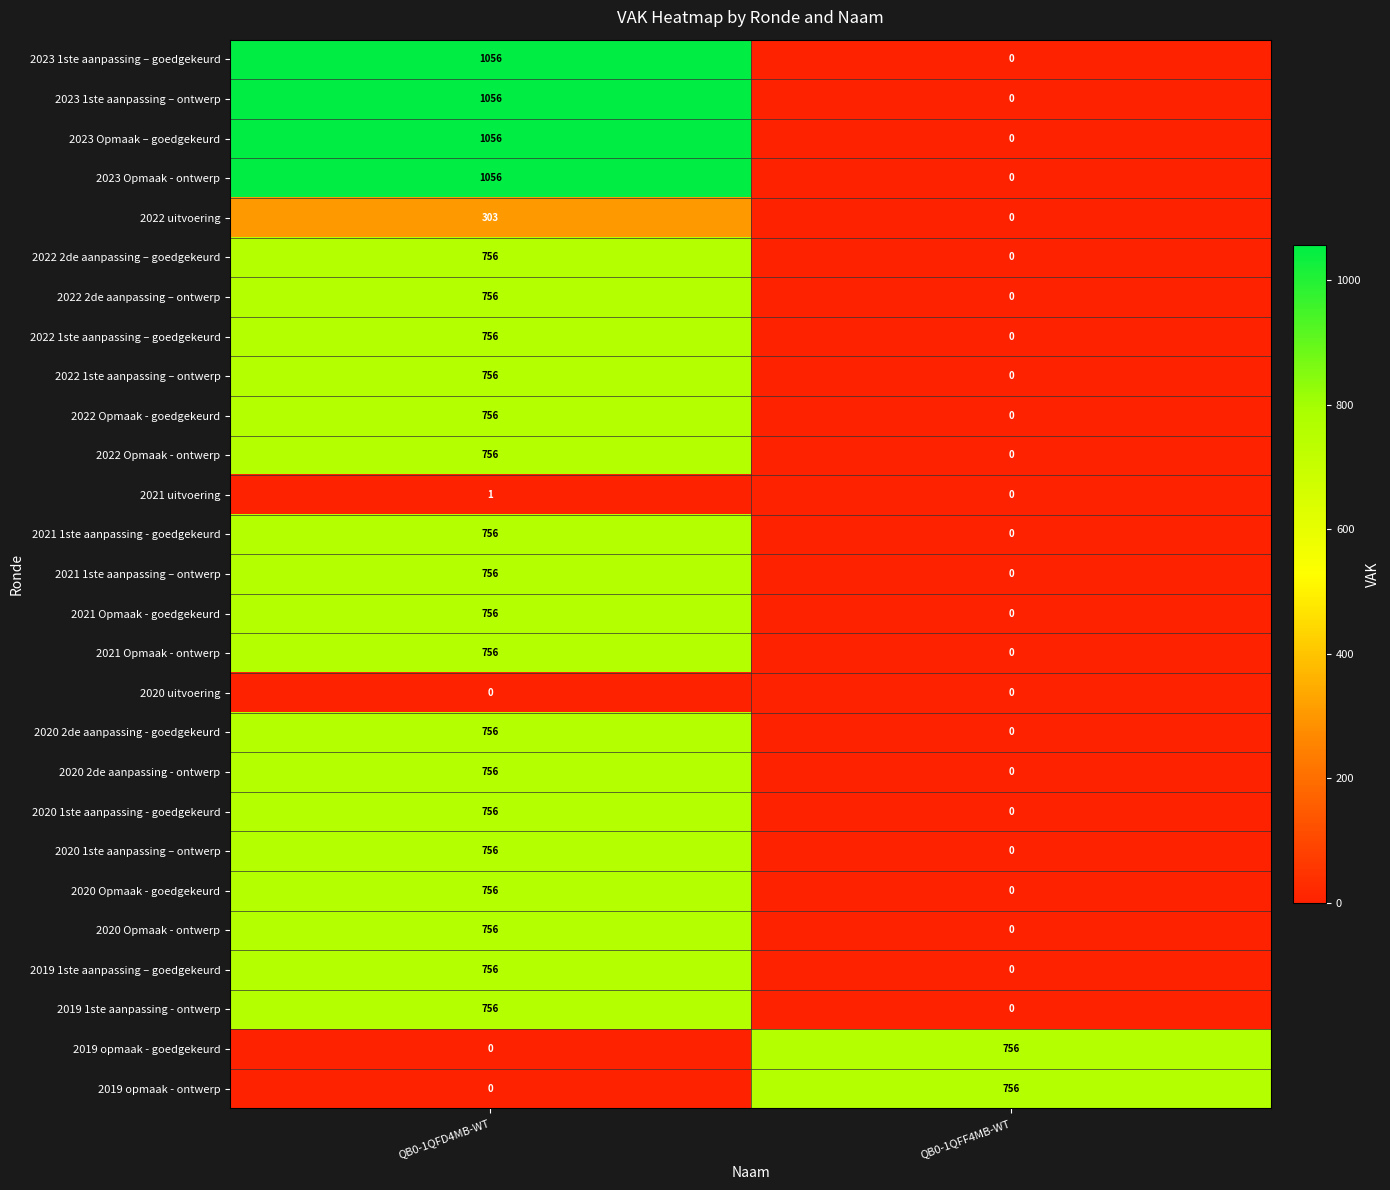

What is the sum of the 2019 1ste aanpassing - ontwerp values at QB0-1QFD4MB-WT and QB0-1QFF4MB-WT?

756